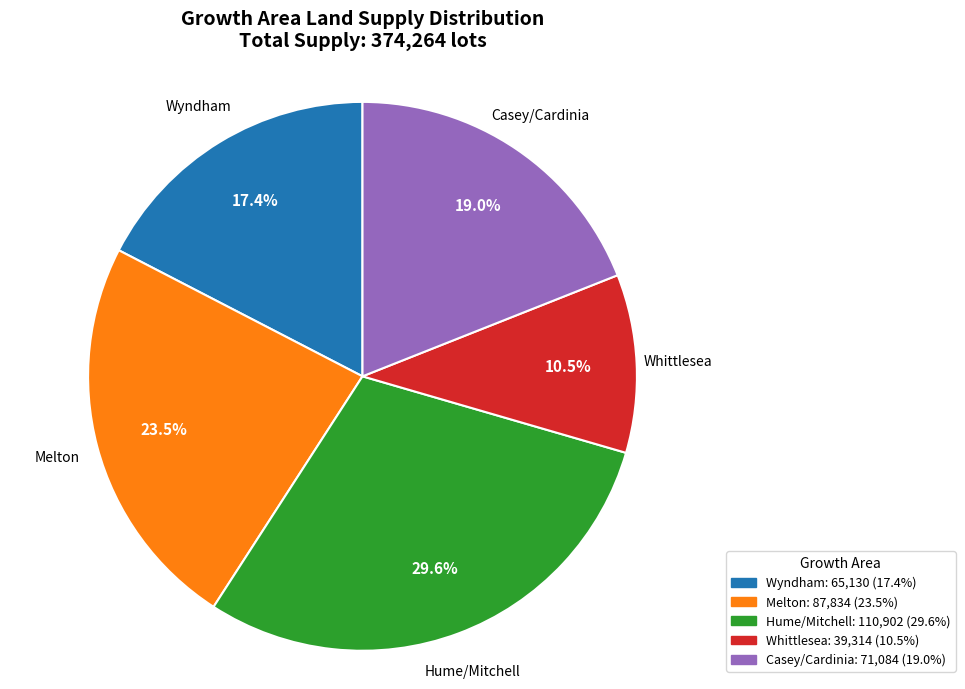

Rank the categories by value from highest to lowest.

Hume/Mitchell, Melton, Casey/Cardinia, Wyndham, Whittlesea